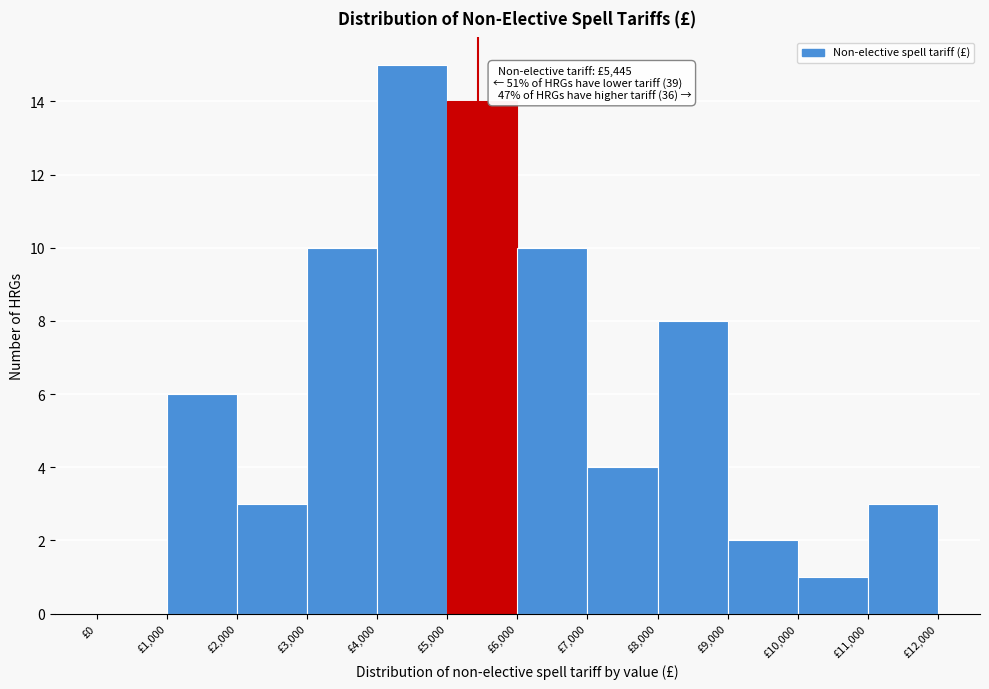

Which range on the x-axis has the tallest bar?

4000 to 5000